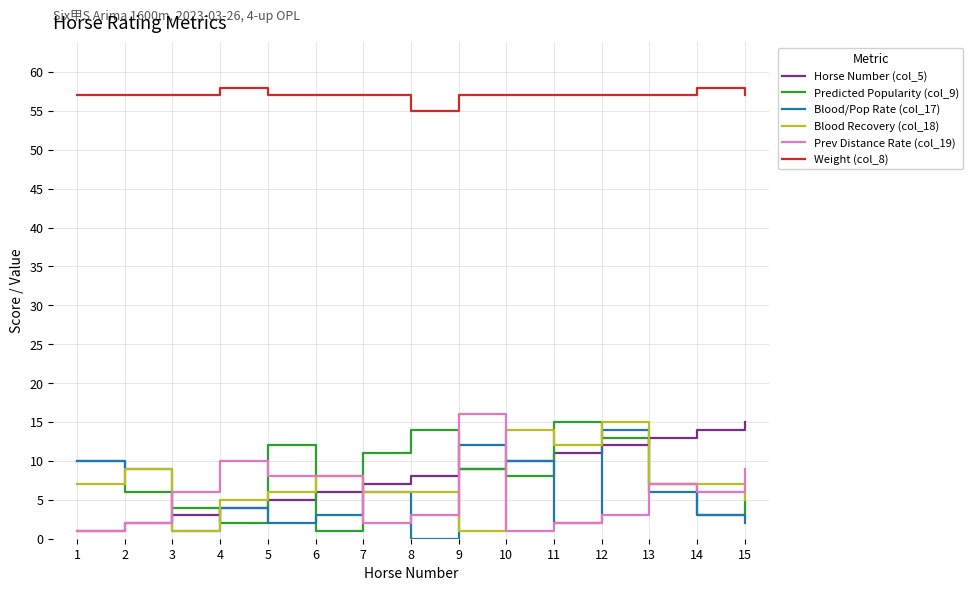

Reading left to right, list all the values displayed in this chart.

Horse Number (col_5): 1	2	3	4	5	6	7	8	9	10	11	12	13	14	15
Predicted Popularity (col_9): 10	6	4	2	12	1	11	14	9	8	15	13	7	3	5
Blood/Pop Rate (col_17): 10	9	1	4	2	3	6	0	12	10	2	14	6	3	2
Blood Recovery (col_18): 7	9	1	5	6	8	6	6	1	14	12	15	7	7	5
Prev Distance Rate (col_19): 1	2	6	10	8	8	2	3	16	1	2	3	7	6	9
Weight (col_8): 57	57	57	58	57	57	57	55	57	57	57	57	57	58	57